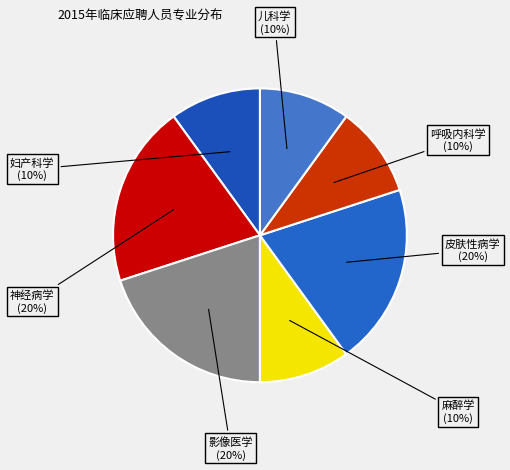

Is 皮肤性病学 the majority of the pie?

No